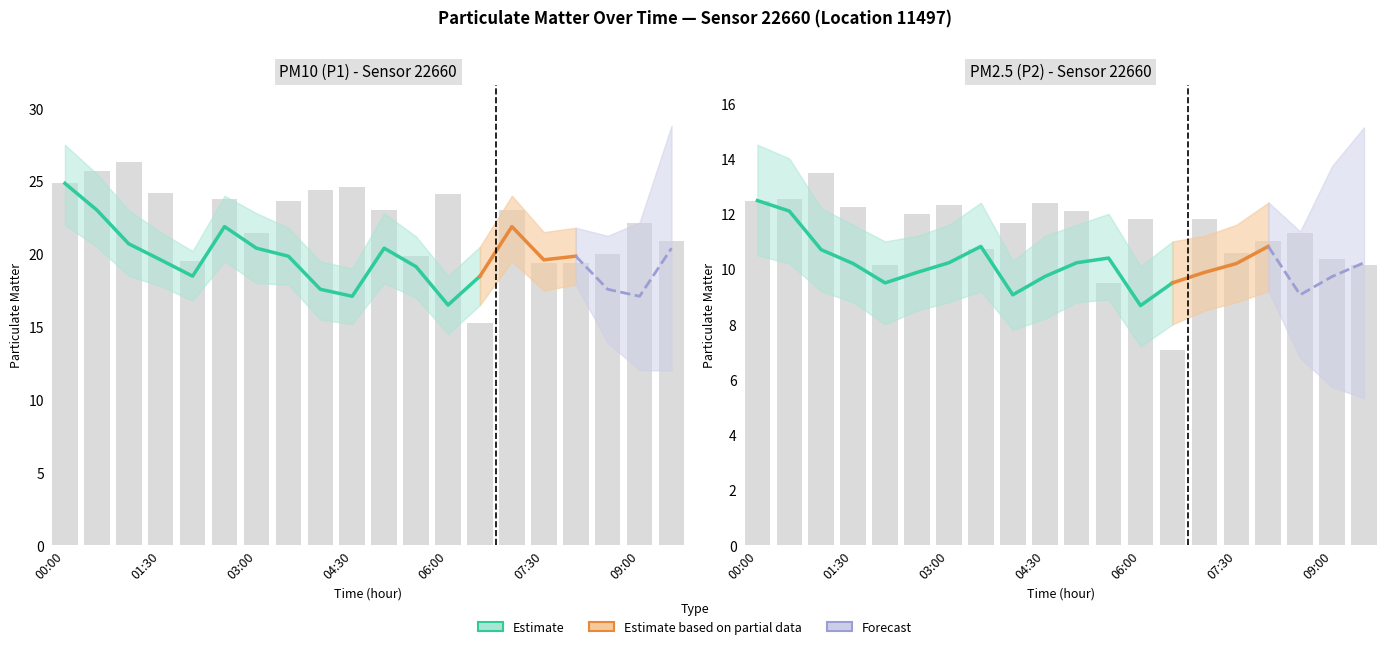

Which has a higher value, 07:00 or 09:00?

07:00